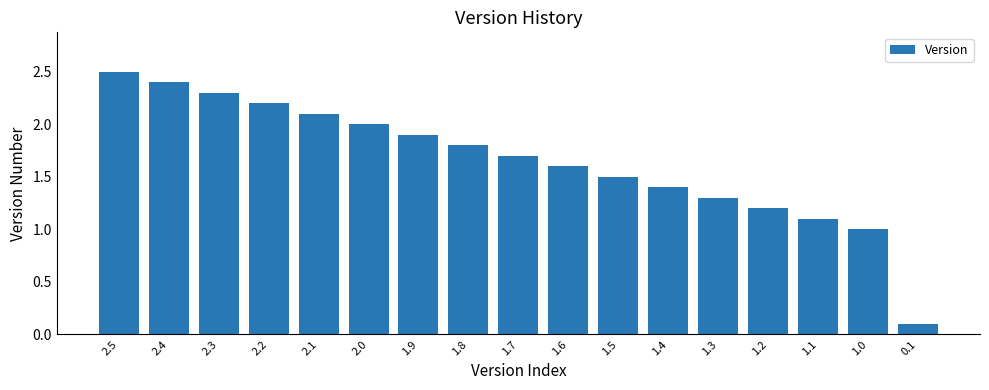

What position from the left is 2.1?

5